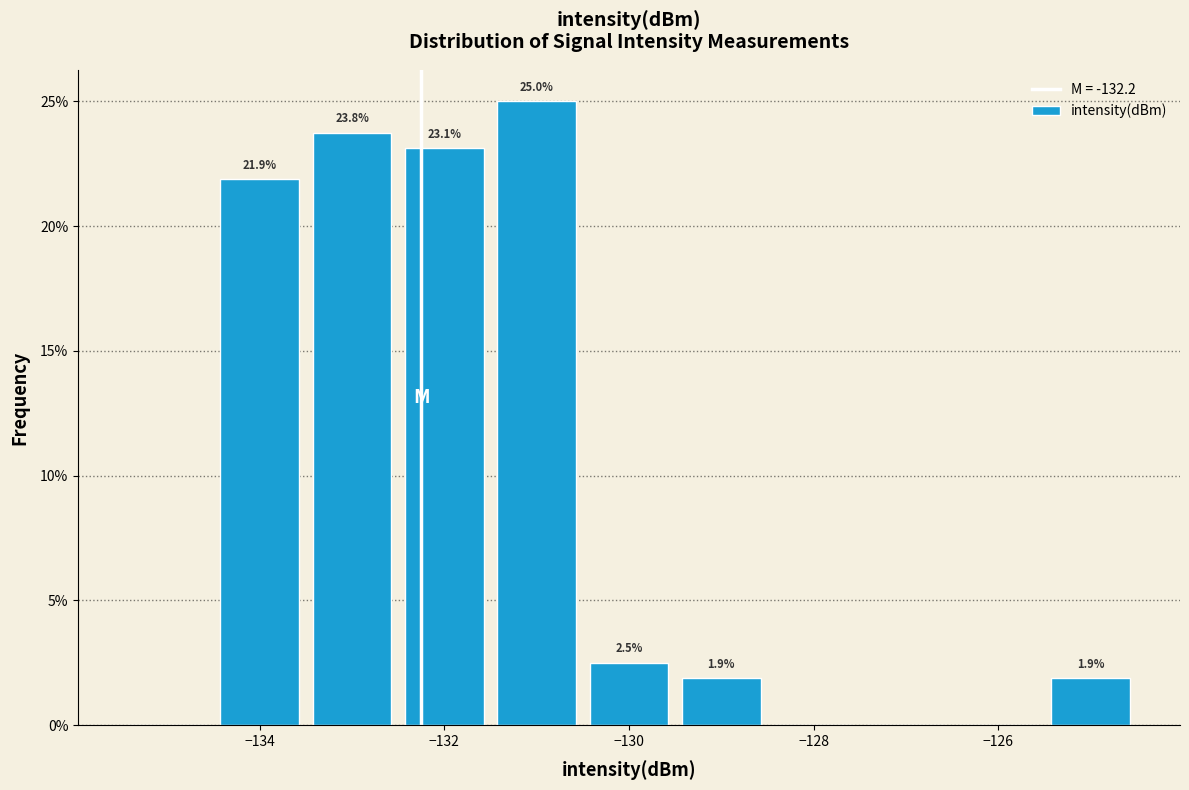

Which range on the x-axis has the tallest bar?

-131.5 to -130.5